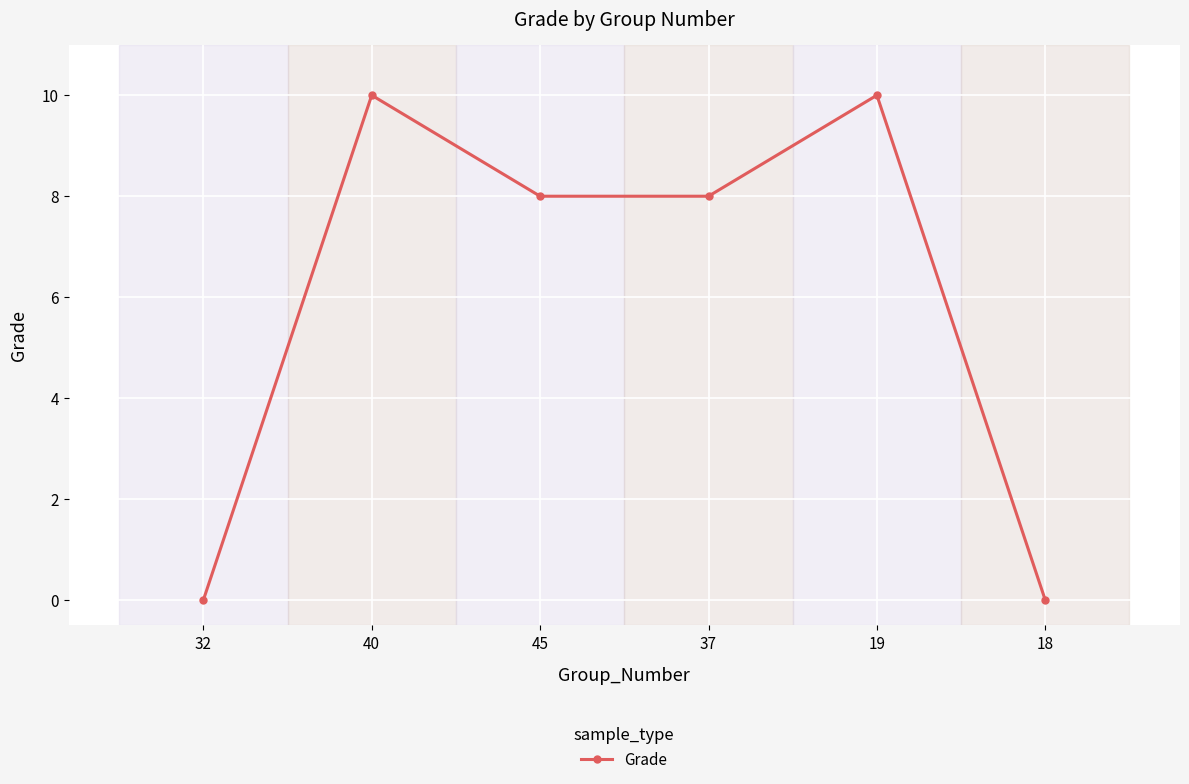

How many points are higher than both their immediate neighbors (excluding endpoints)?

2